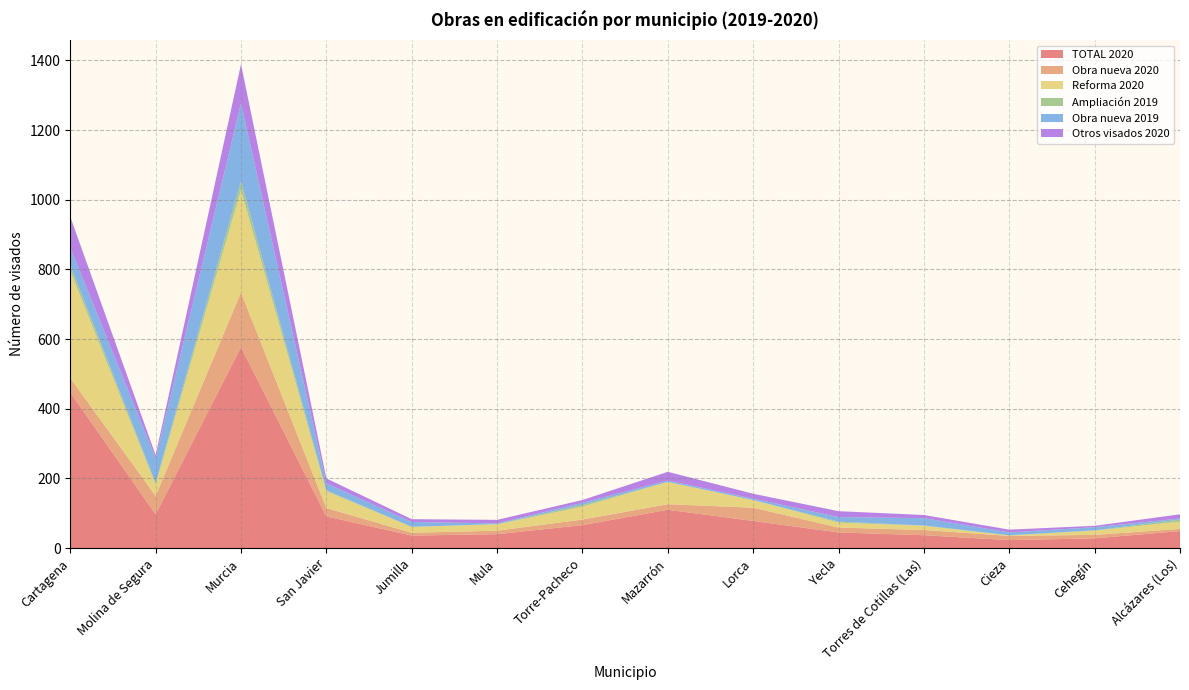

Reading left to right, extract all data points from this chart.

TOTAL 2020: 447	97	577	91	36	40	66	110	78	45	37	23	28	49
Obra nueva 2020: 41	53	157	24	8	10	16	16	38	14	15	12	10	6
Reforma 2020: 308	32	294	48	17	18	37	64	22	14	12	1	12	21
Ampliación 2019: 16	5	25	3	0	1	5	0	0	3	1	1	1	6
Obra nueva 2019: 51	71	224	20	14	2	6	4	4	13	21	8	9	3
Otros visados 2020: 88	9	112	14	8	10	8	25	14	17	9	8	4	12